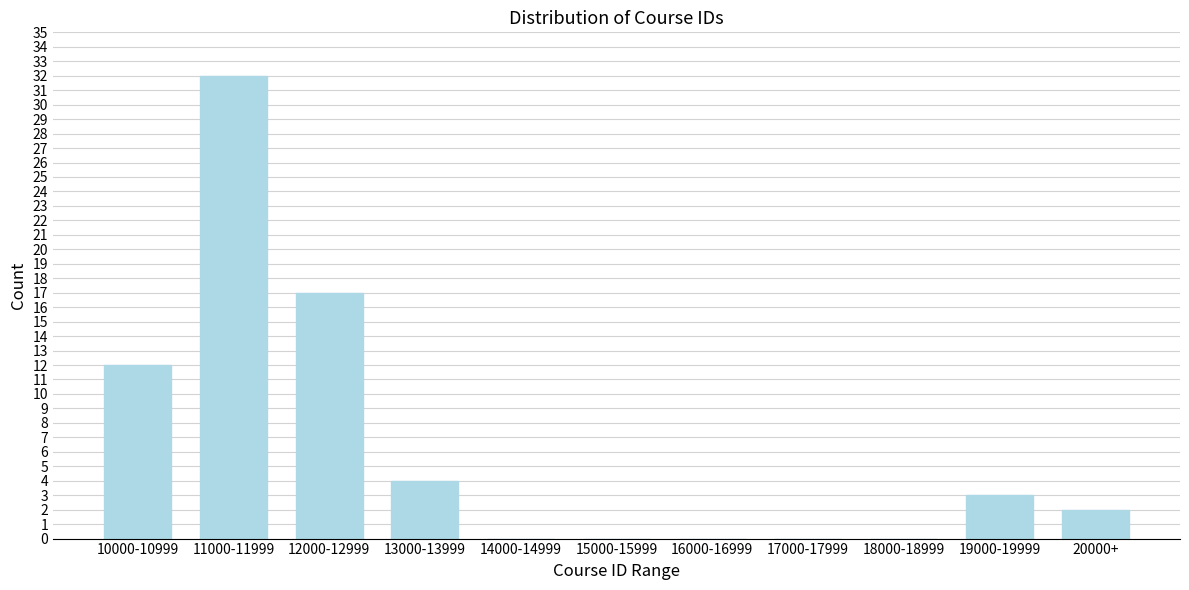

Reading left to right, transcribe all the data shown in this chart.

10000-10999=12	11000-11999=32	12000-12999=17	13000-13999=4	14000-14999=0	15000-15999=0	16000-16999=0	17000-17999=0	18000-18999=0	19000-19999=3	20000+=2